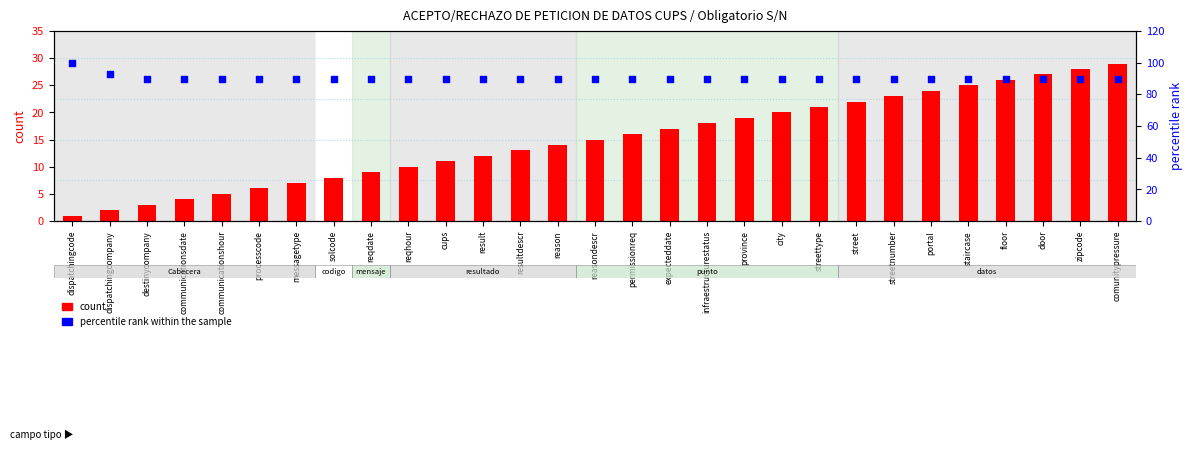

What are all the series names shown in the legend?

count, percentile rank within the sample